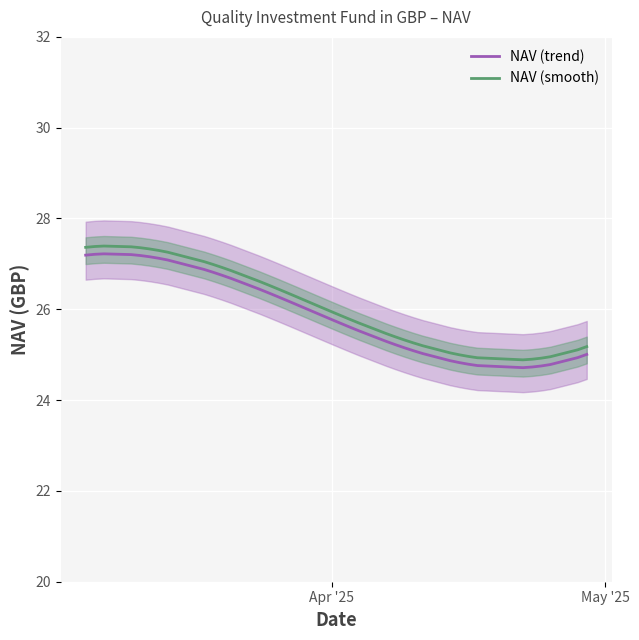

What is the lowest value of the NAV (smooth) series?

24.9